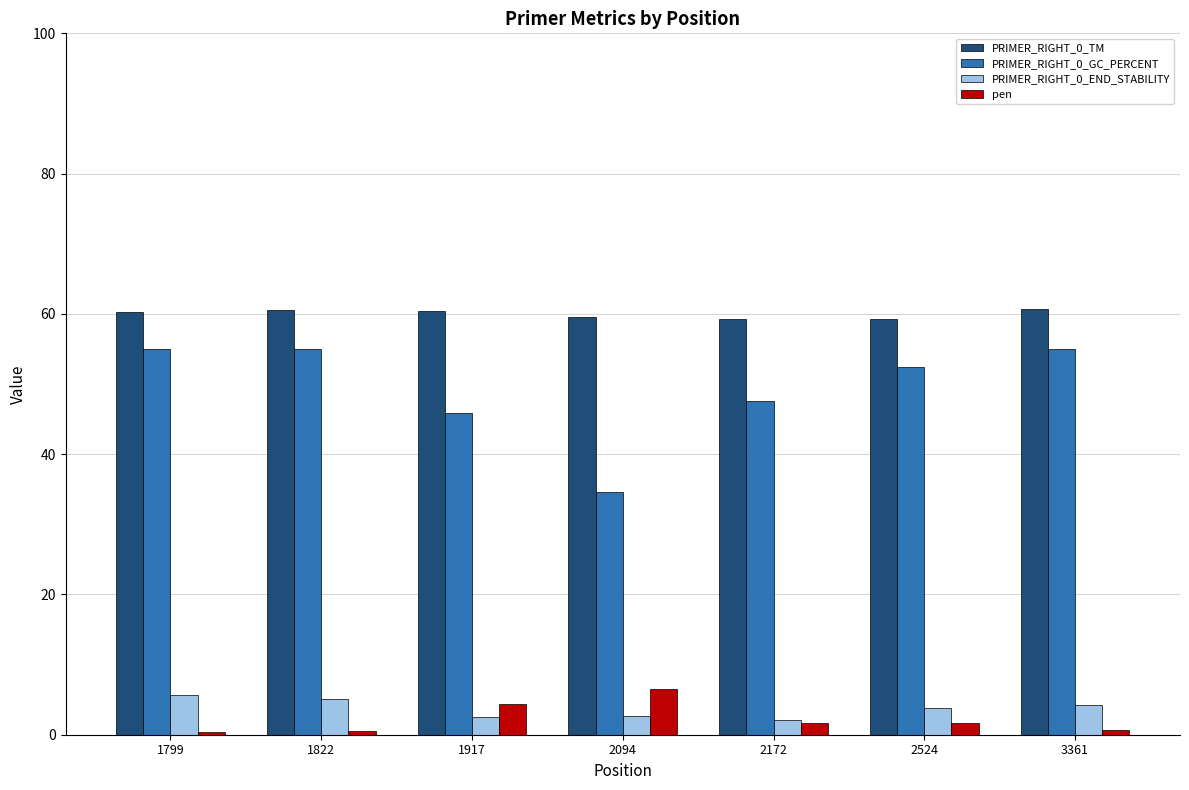

How many data points in PRIMER_RIGHT_0_GC_PERCENT are above 52?

4